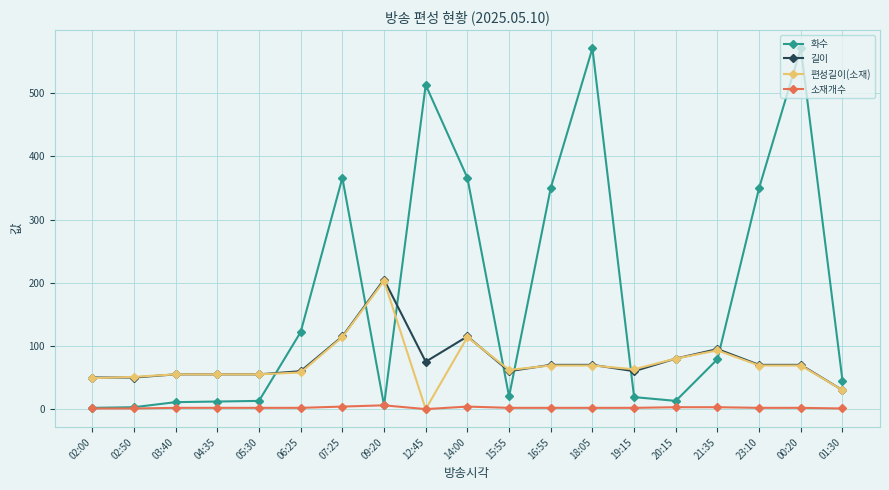

Which category has the lowest value in the 편성길이(소재) series?

12:45